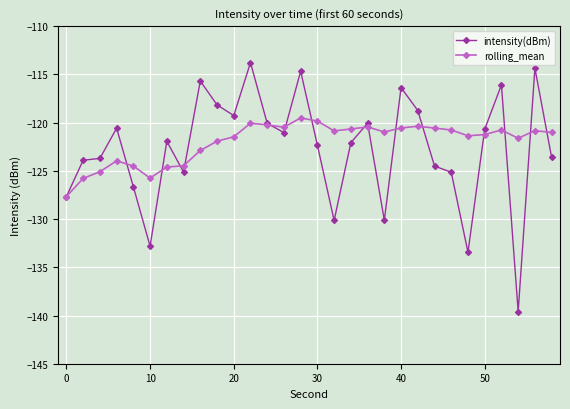

What is the value of the intensity(dBm) point at the 21st from the left?

-116.4